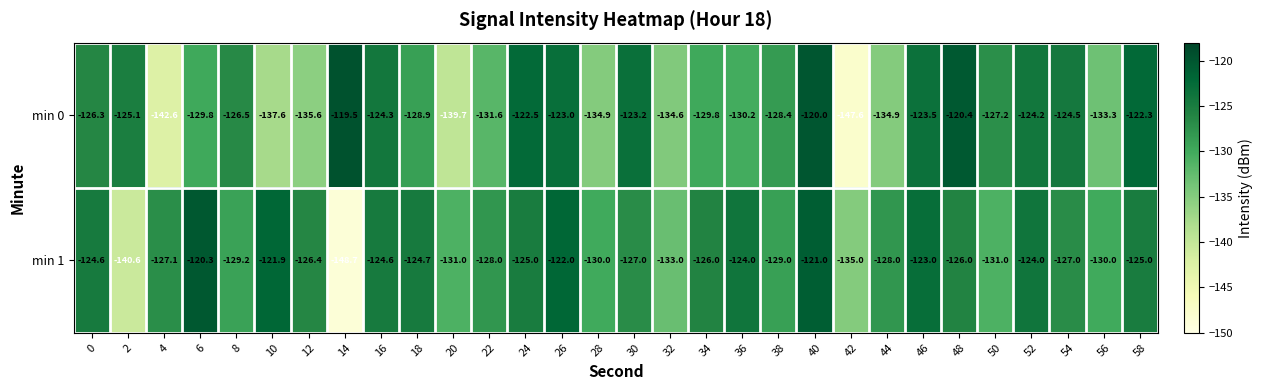

What is the difference between the maximum and second lowest values in the min 0 series?

23.1